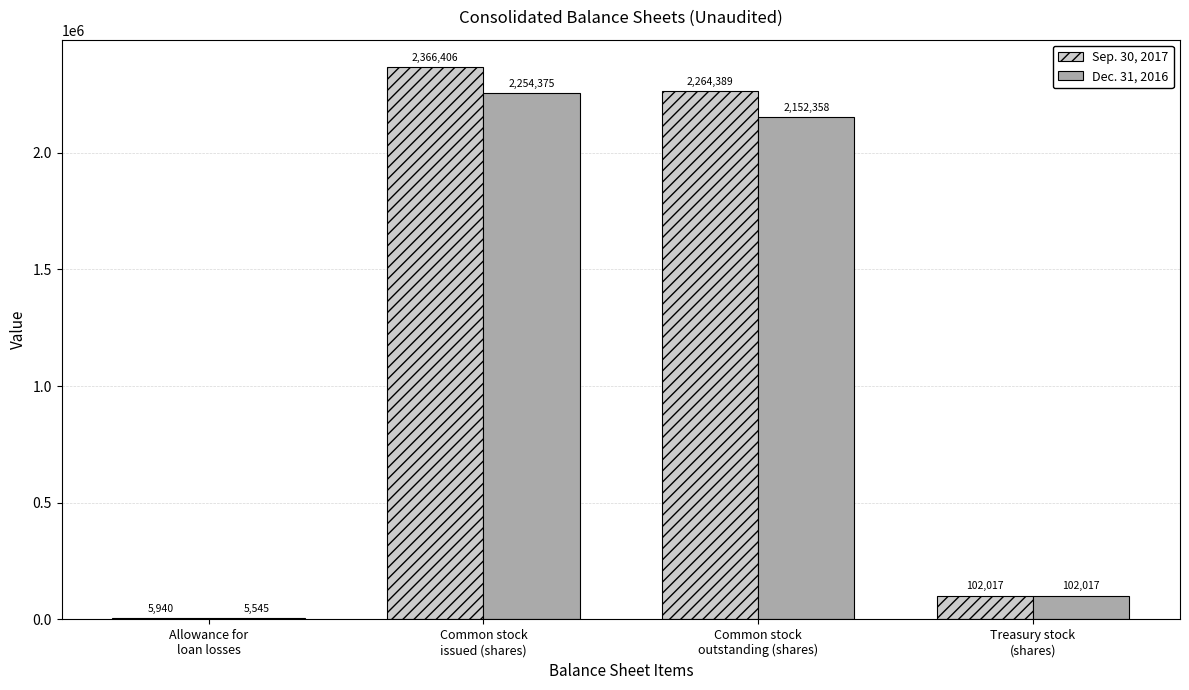

How many distinct data groups are displayed?

2